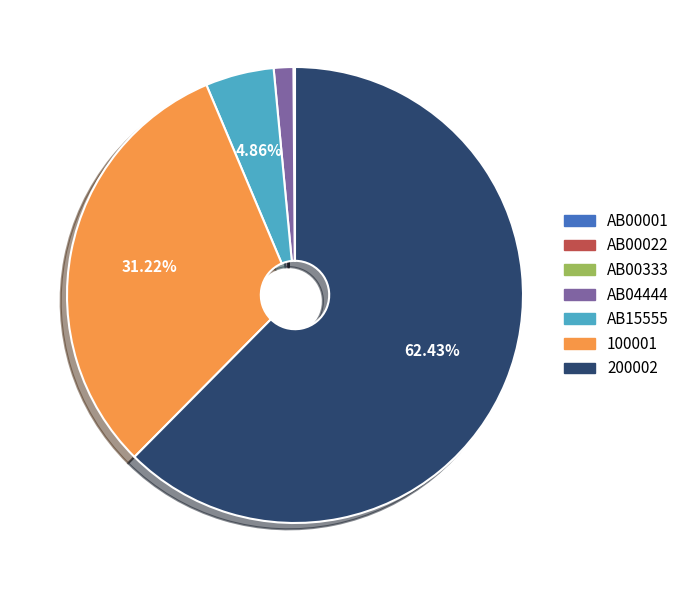

Between 100001 and 200002, which is larger?

200002